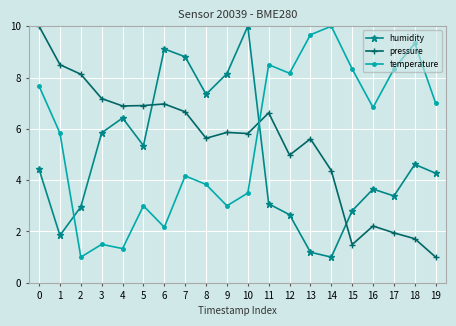

What is the average value of the pressure series?

5.4